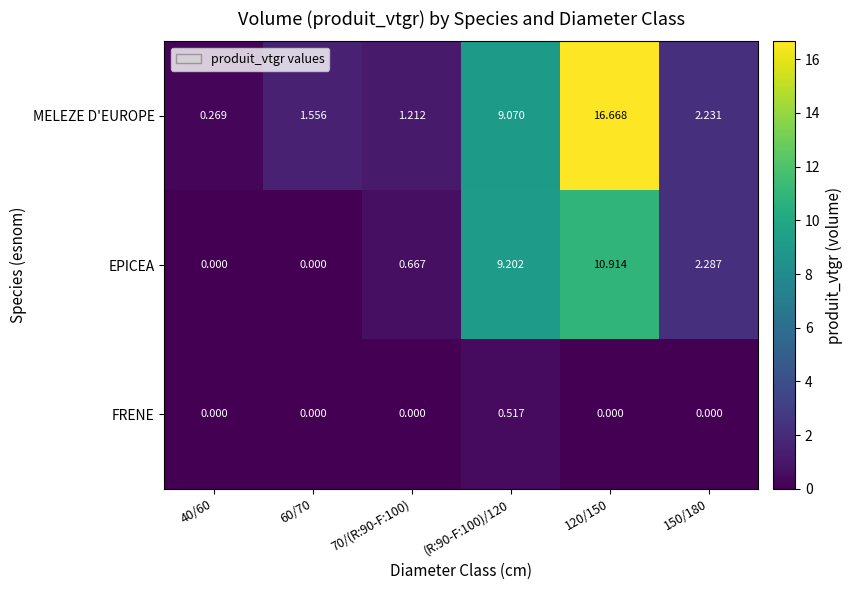

List the series in order of their overall mean, lowest first.

FRENE, EPICEA, MELEZE D'EUROPE